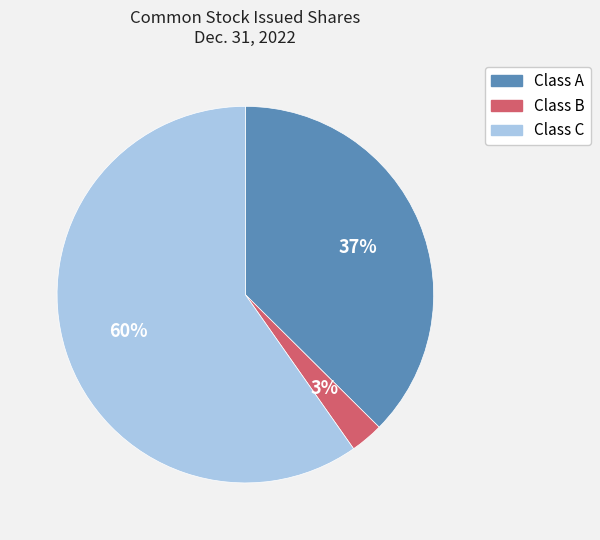

Do Class C and Class A together represent more than half of the pie?

Yes